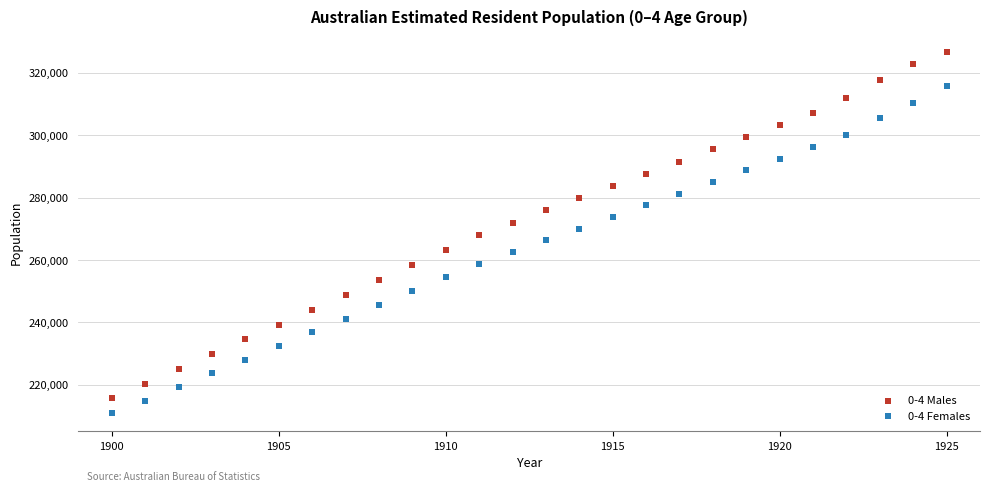

What are all the series names shown in the legend?

0-4 Males, 0-4 Females